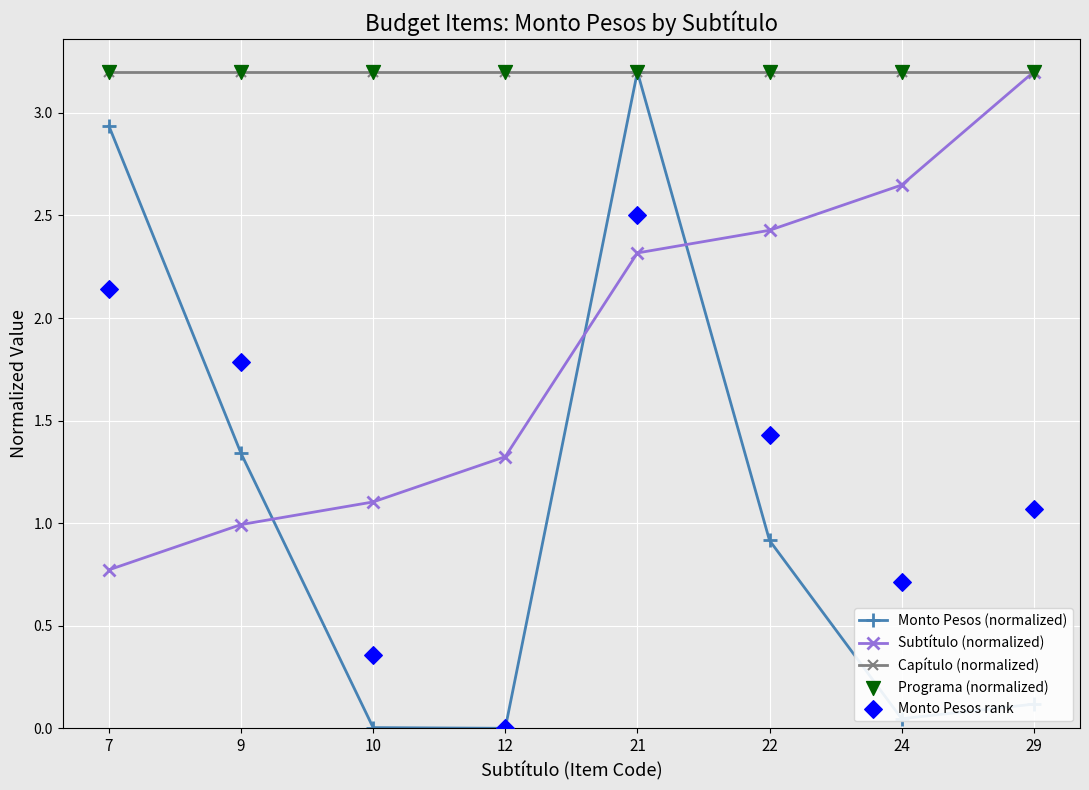

Which series has the largest total across all categories?

Capítulo (normalized)